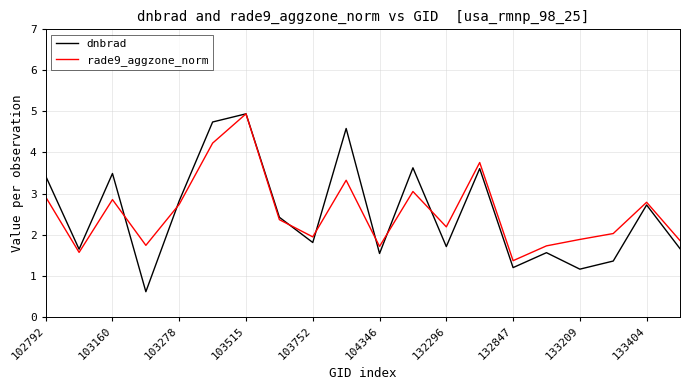

What is the minimum value for dnbrad?

0.6